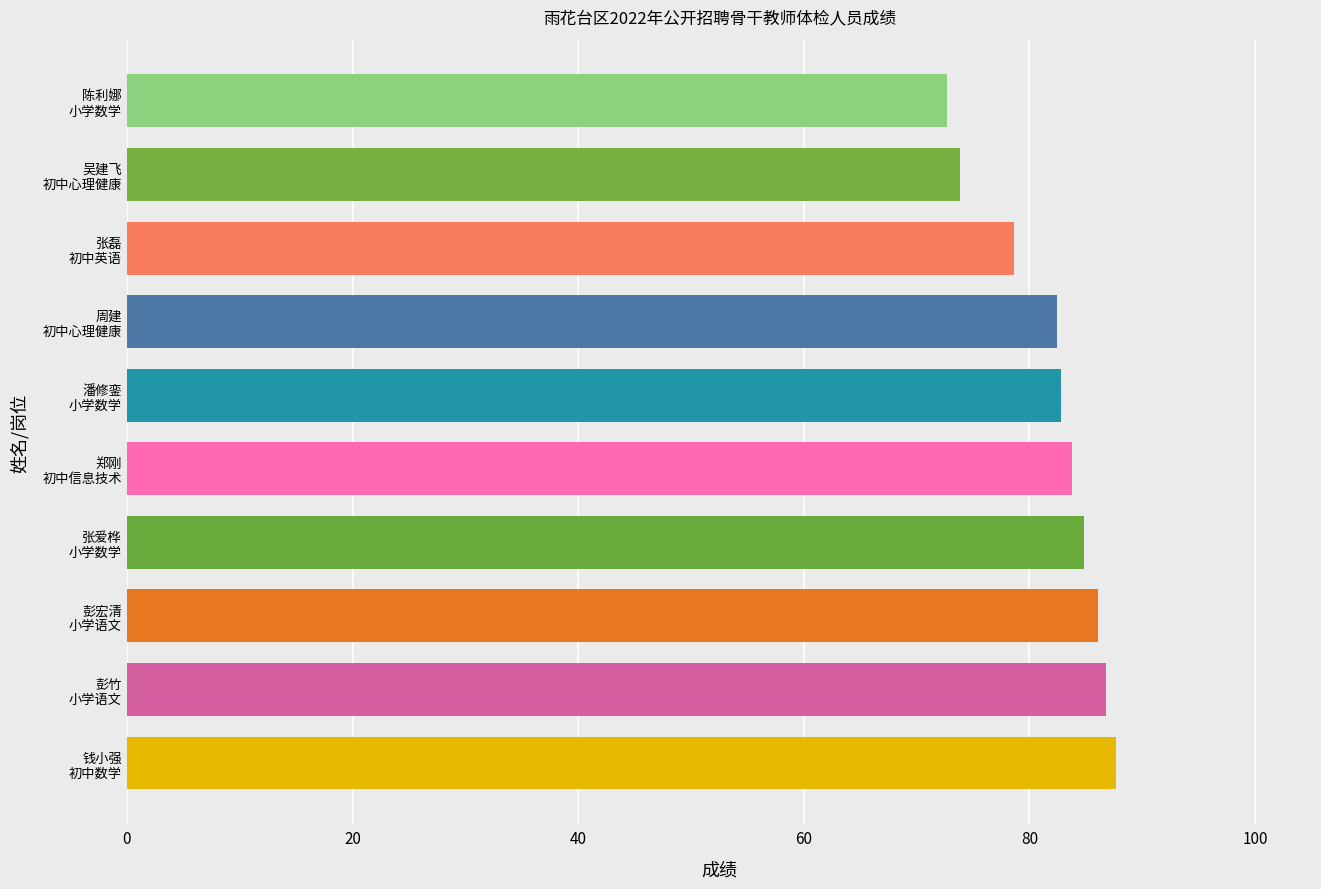

How many bars are there in total?

10